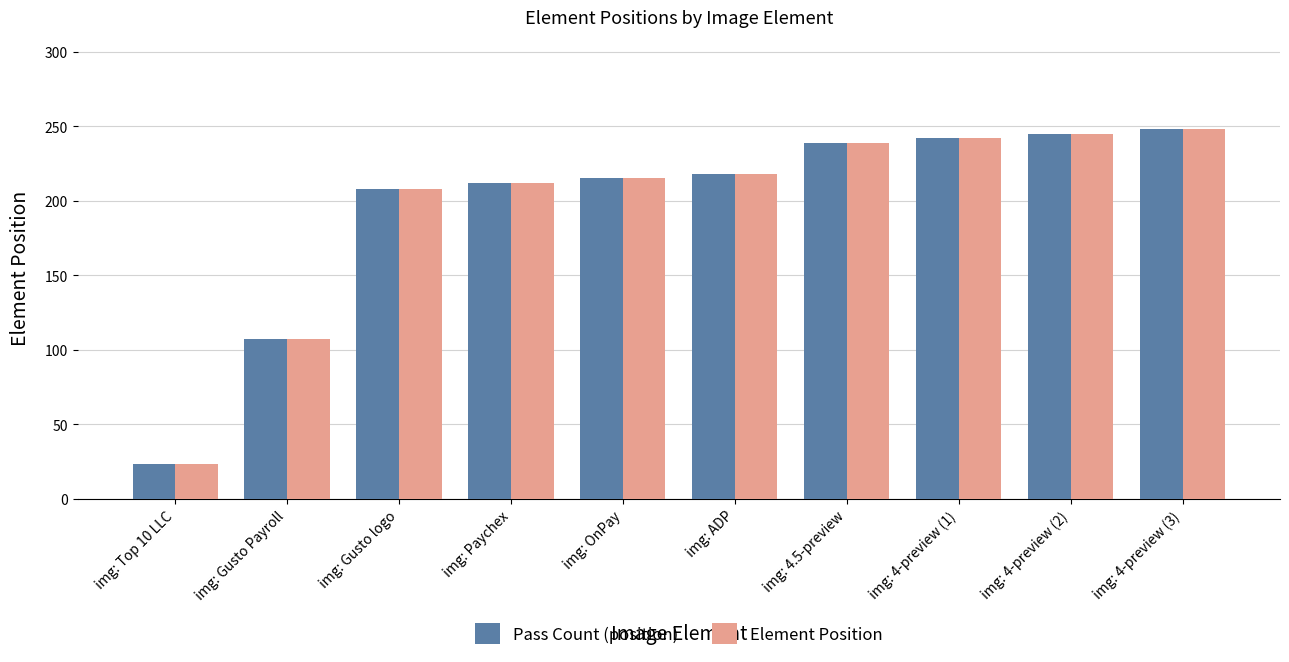

How many distinct data groups are displayed?

2